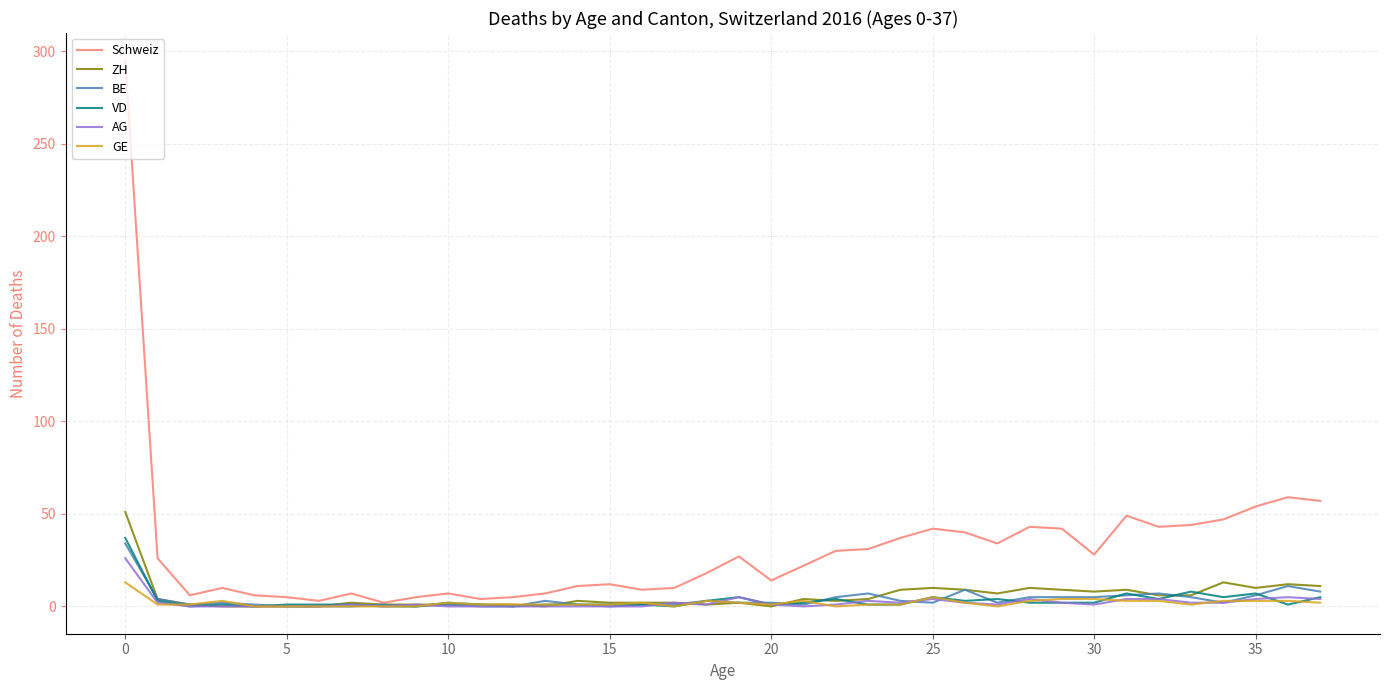

What is the greatest value displayed?

295